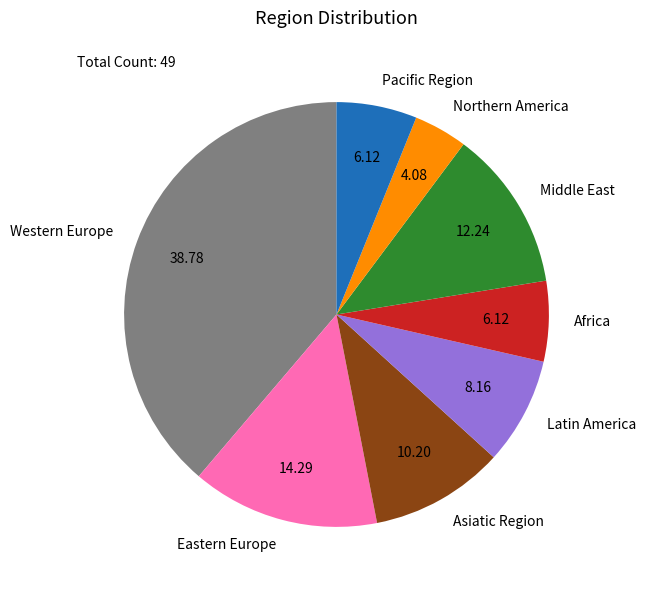

Is it true that Western Europe is 26% of the pie?

False